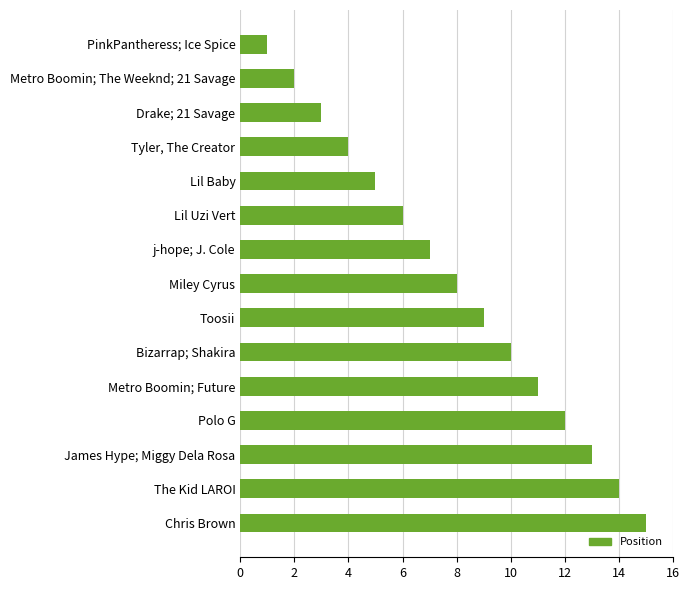

What is the label of the 9th bar from the top?

Toosii